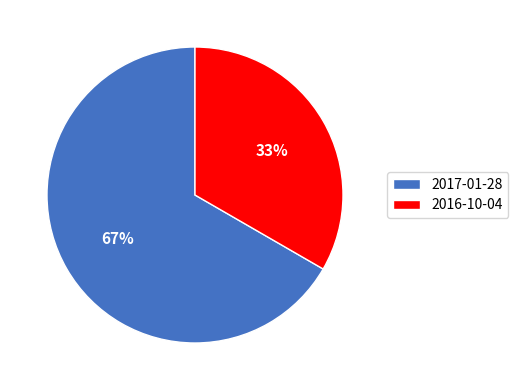

Which category has the biggest portion of the pie?

2017-01-28